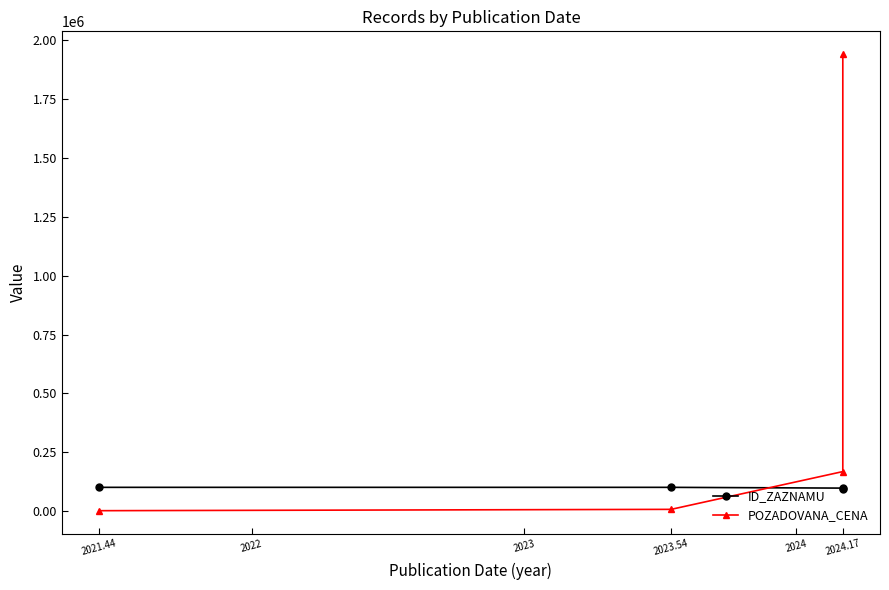

Which category has the lowest value in the POZADOVANA_CENA series?

2021.44